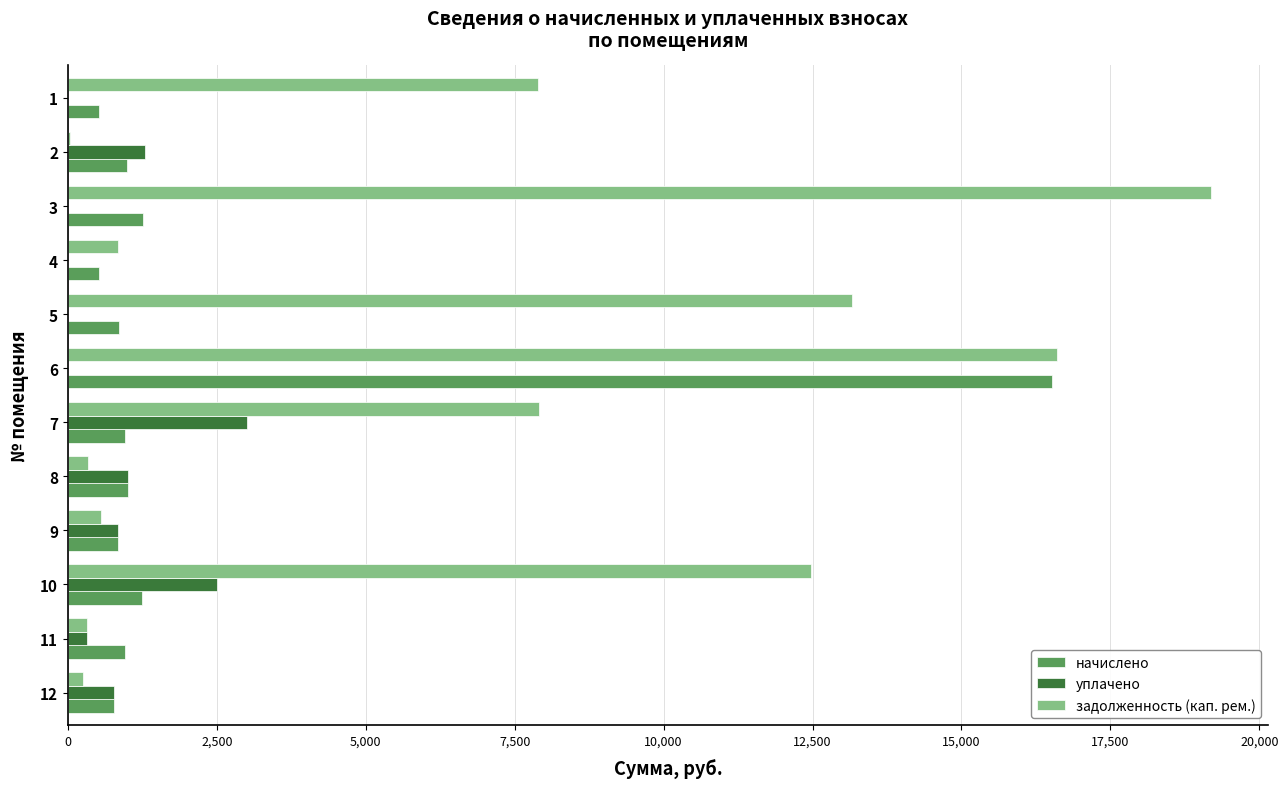

What are all the series names shown in the legend?

начислено, уплачено, задолженность (кап. рем.)